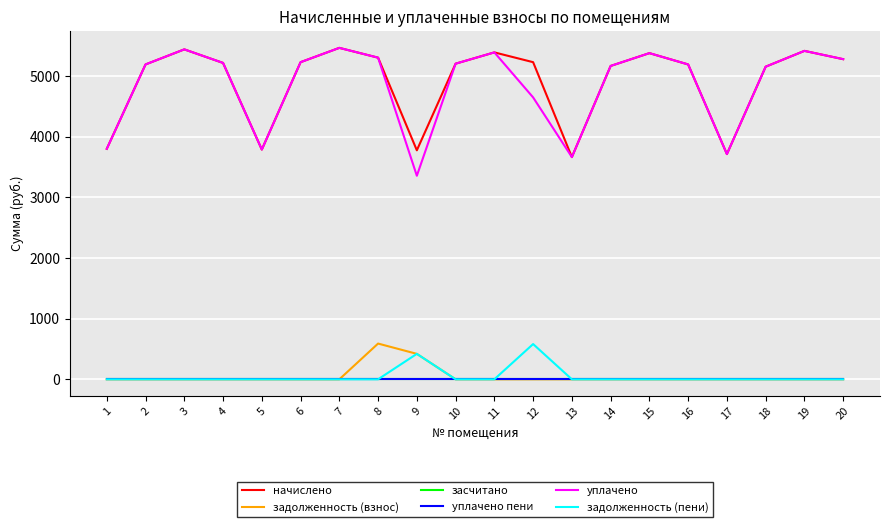

Does the chart have visible grid lines?

Yes